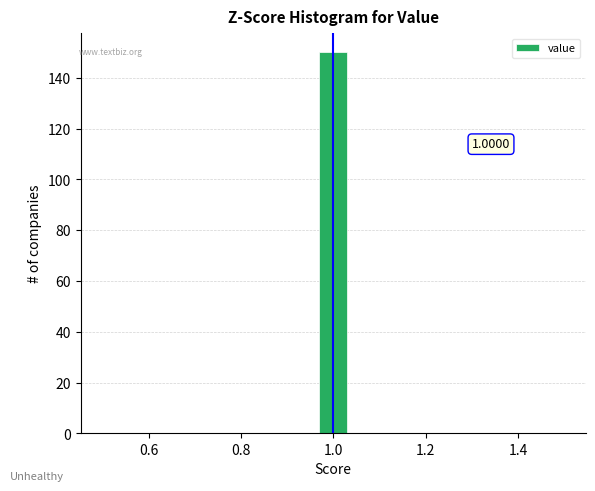

Read against the x-axis, roughly where is the centre of the tallest bar?

1.00